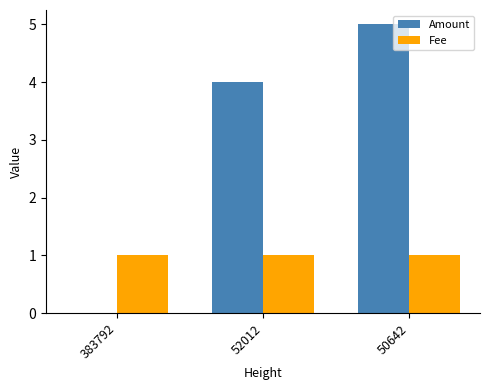

How many groups of bars are there?

3